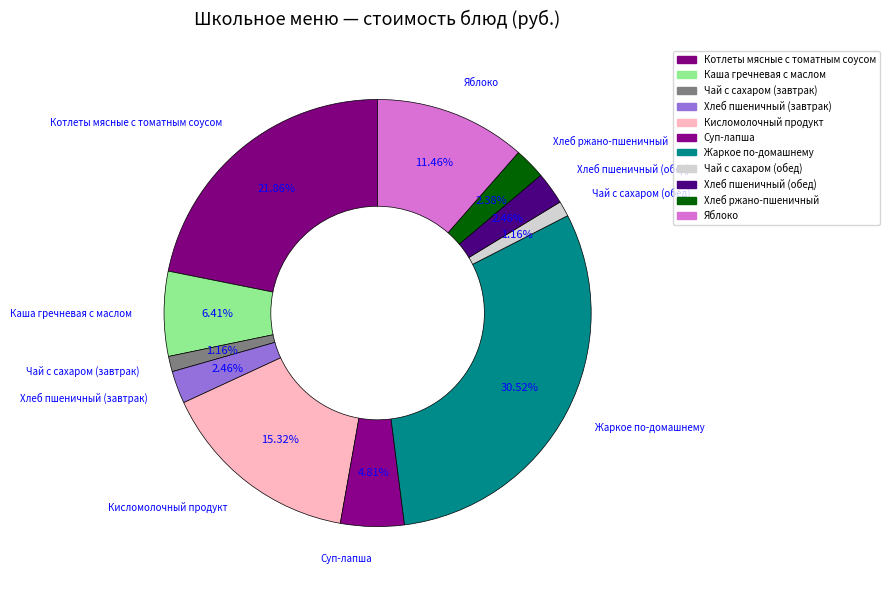

Does any single category account for the majority?

No